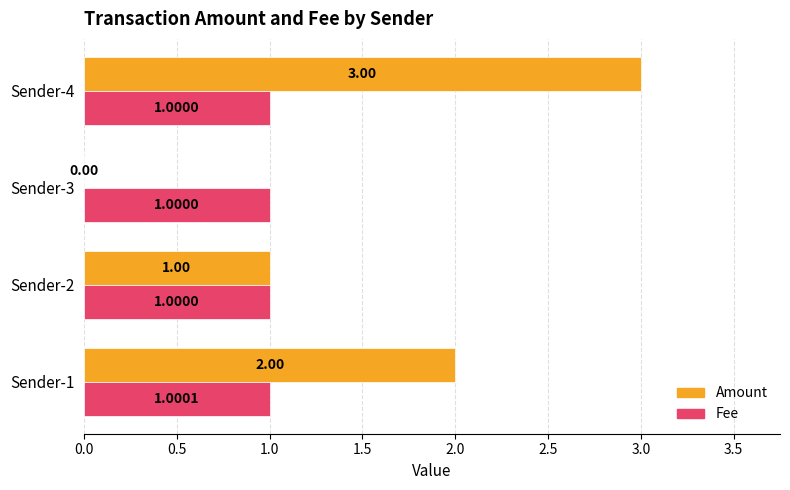

What is the sum of the Amount values at Sender-3 and Sender-4?

3.0